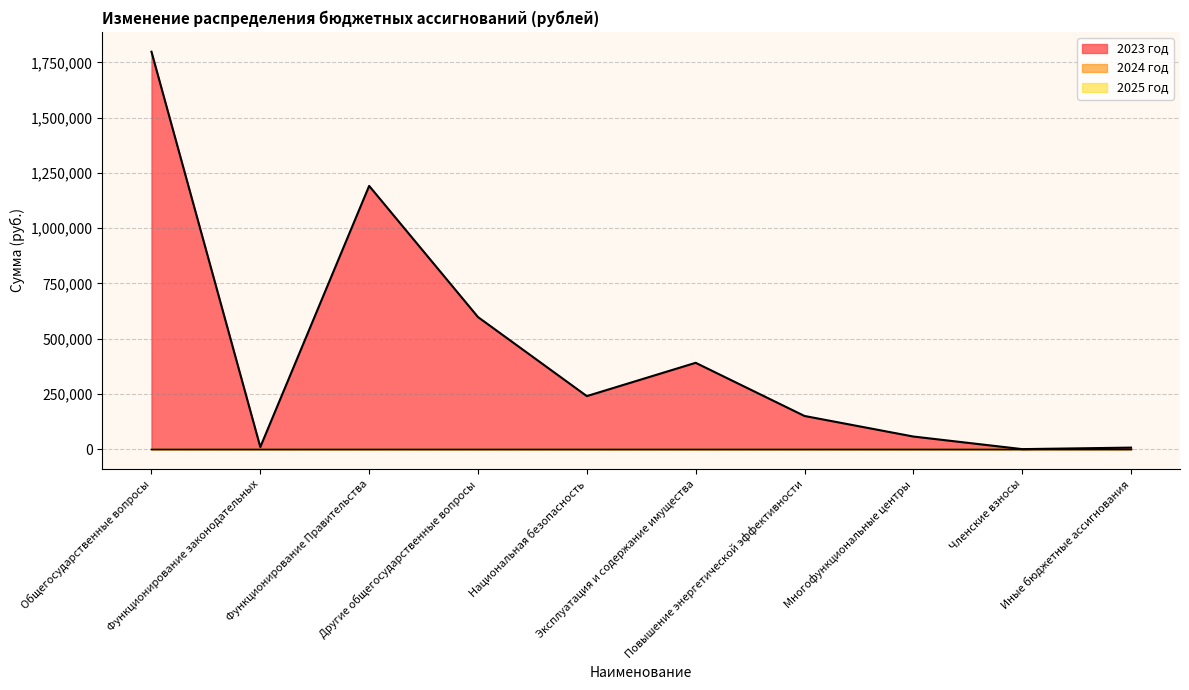

Does the chart have visible grid lines?

Yes